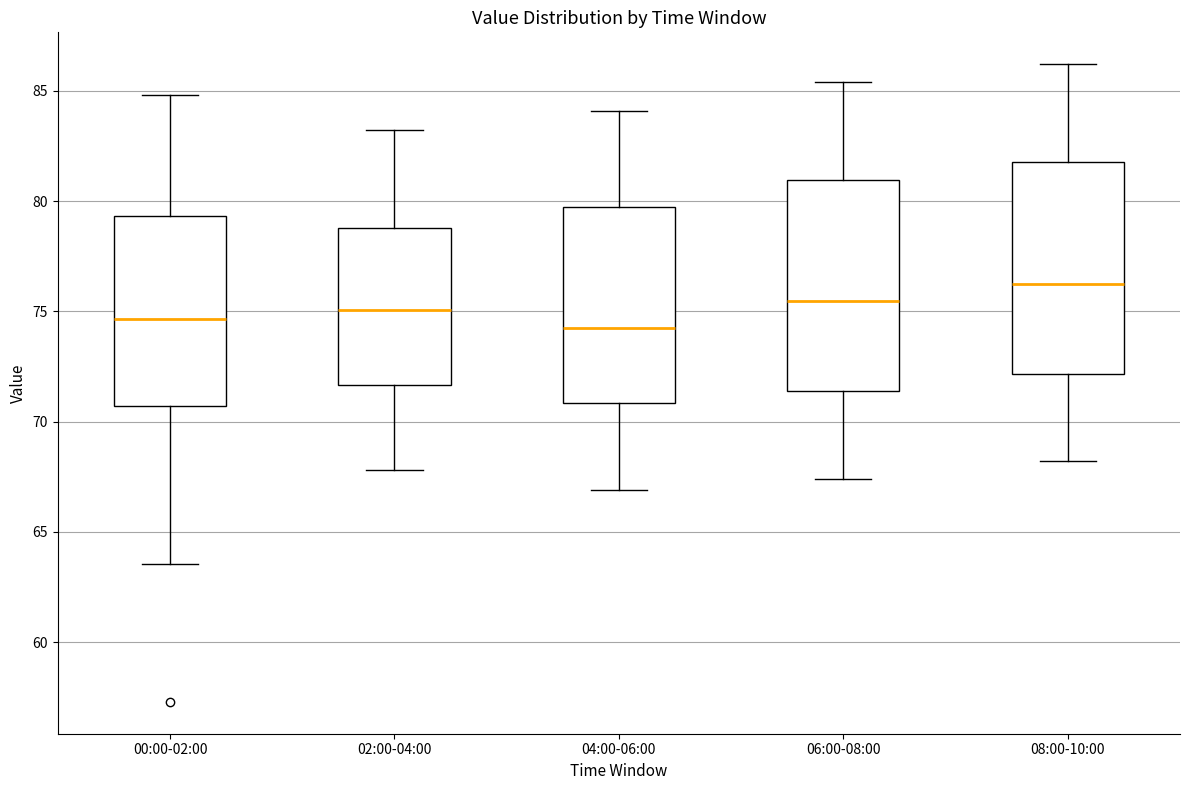

Reading left to right, transcribe this box plot: for each box, give where its median line is, the range the box spans, and where its two whiskers end, as read against the y-axis. The values are not printed on the chart, so give them approximately, as read against the axis.

00:00-02:00: median 74.5, box 70.5 to 79.5, whiskers 63.5 to 85.0
02:00-04:00: median 75.0, box 71.5 to 79.0, whiskers 68.0 to 83.0
04:00-06:00: median 74.5, box 71.0 to 80.0, whiskers 67.0 to 84.0
06:00-08:00: median 75.5, box 71.5 to 81.0, whiskers 67.5 to 85.5
08:00-10:00: median 76.5, box 72.0 to 82.0, whiskers 68.0 to 86.0